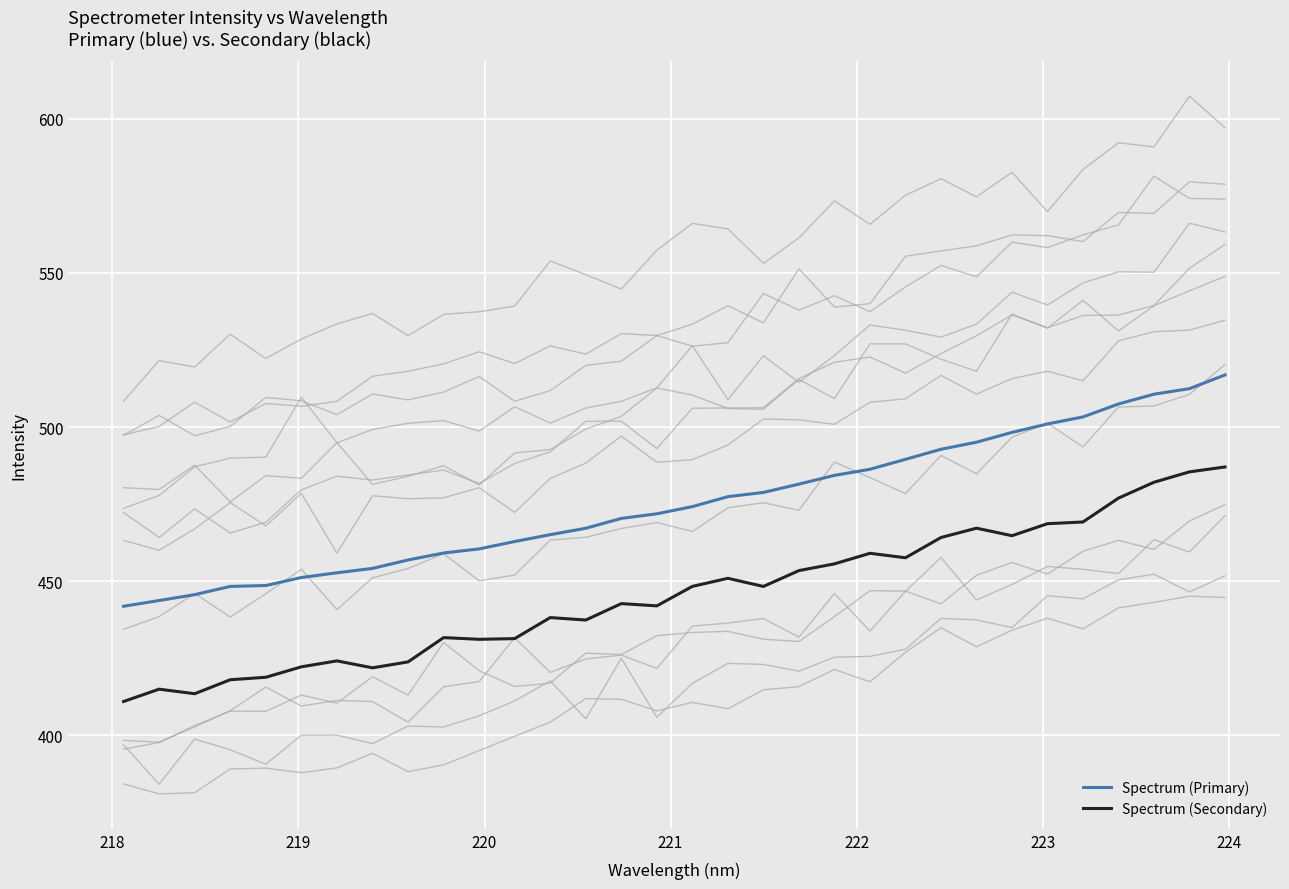

True or false: Spectrum (Primary) and Spectrum (Secondary) intersect in this chart.

False